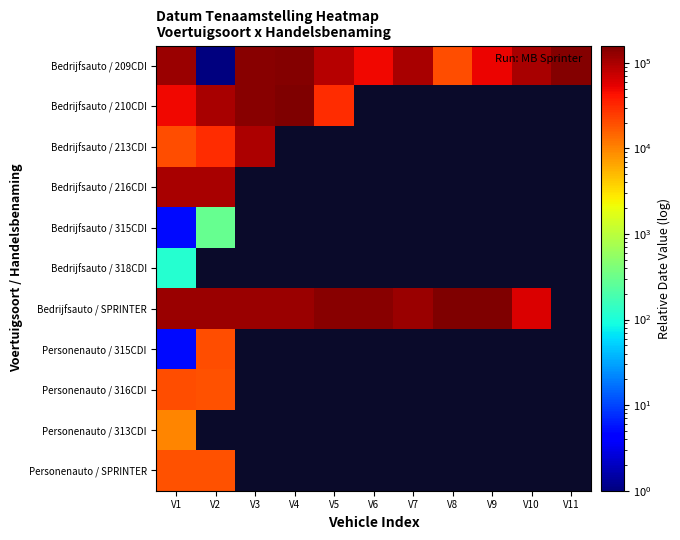

Which category has the highest value in the Bedrijfsauto / 209CDI series?

V11